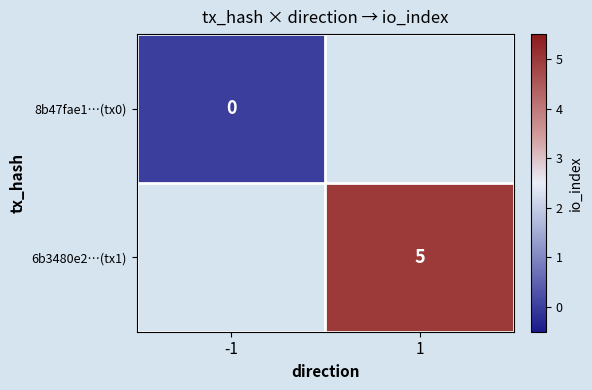

What is the maximum value shown in the chart?

5.0